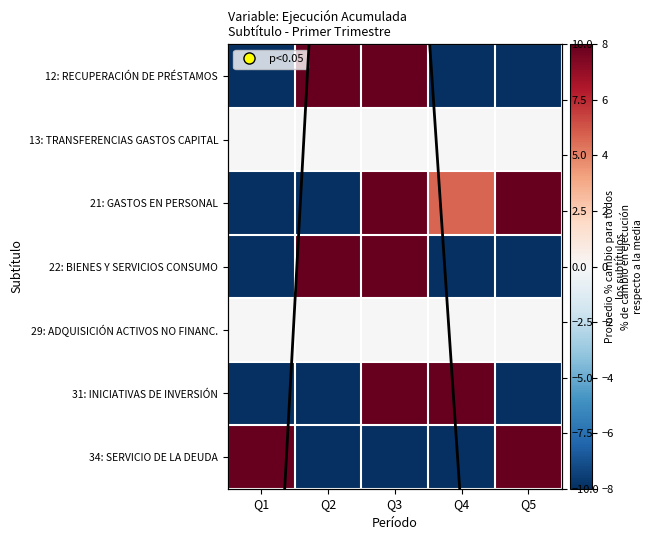

The value of Average % change at Q4 is -11.2. True or false?

True